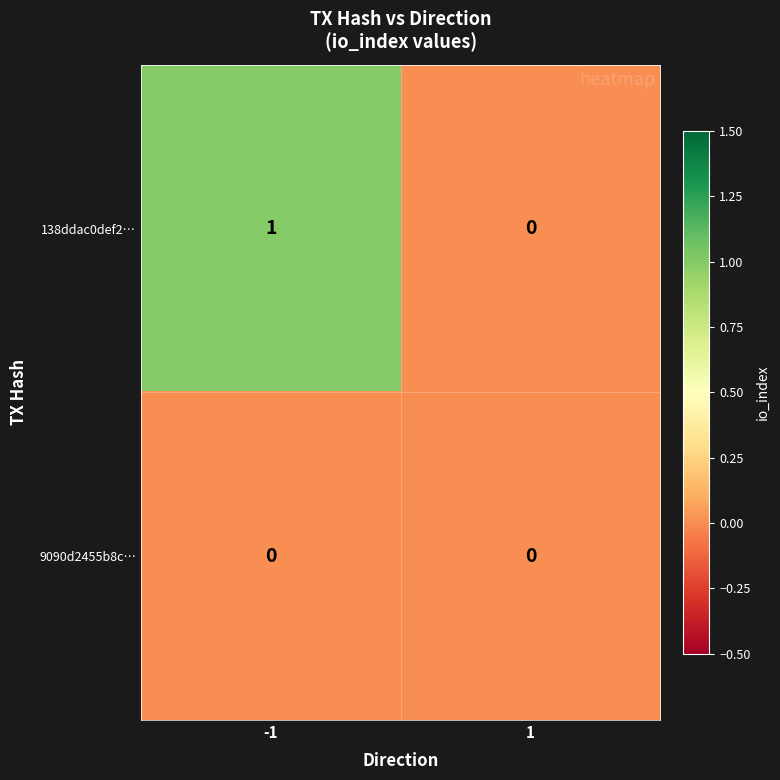

Is the value of 138ddac0def2… at -1 greater than the value of 9090d2455b8c… at -1?

Yes